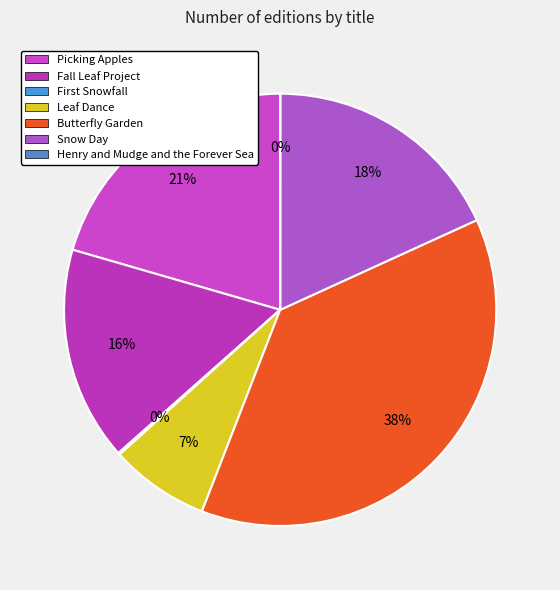

Count the number of slices in the pie.

7